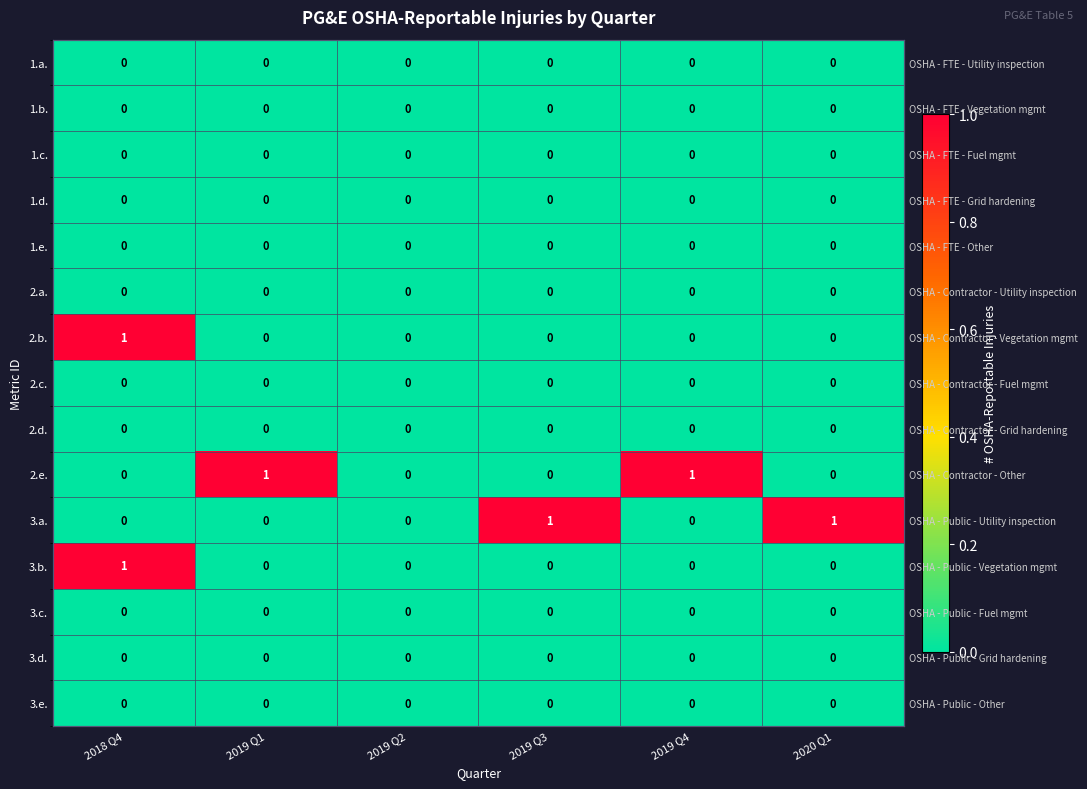

How many categories are shown in the chart?

6